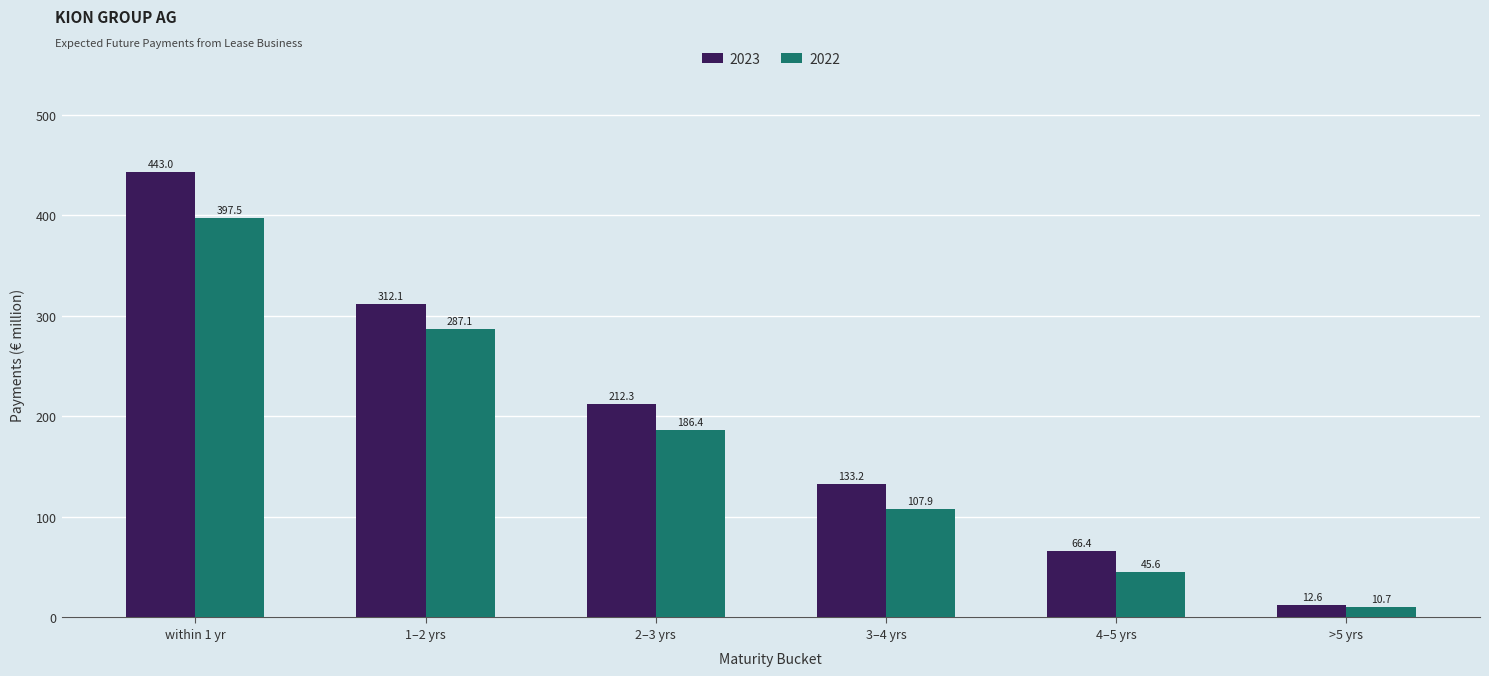

What is the difference between the 2023 values at within 1 yr and 2–3 yrs?

230.7